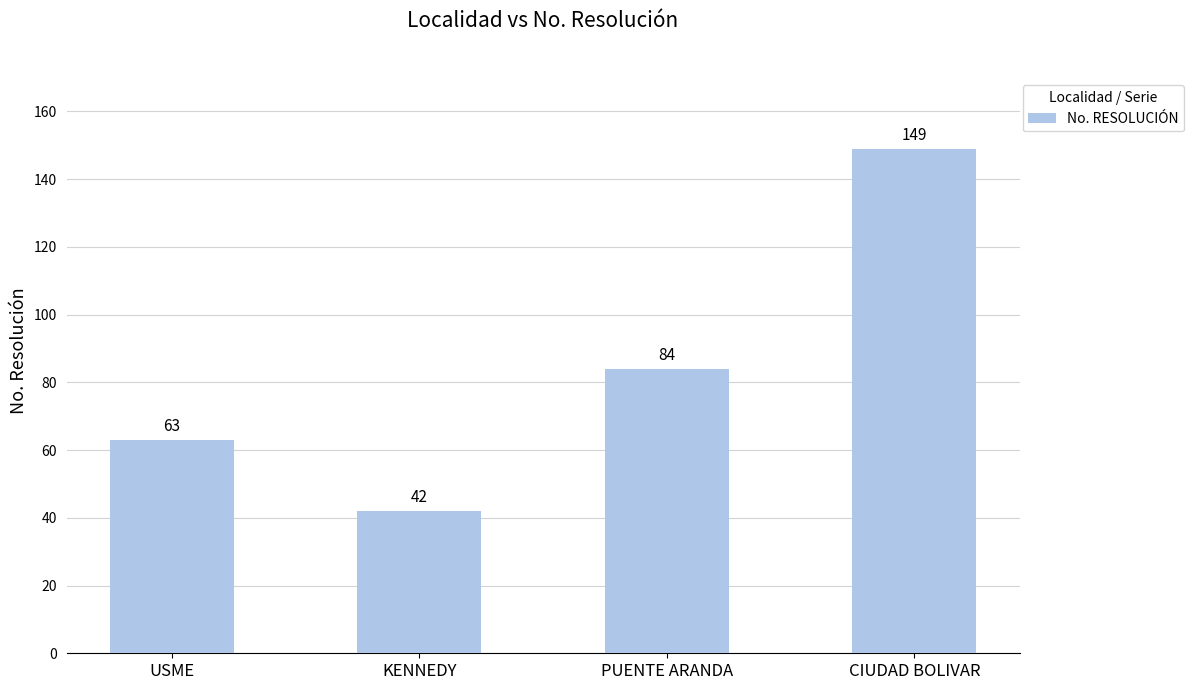

Reading right to left, list all the values displayed in this chart.

149	84	42	63